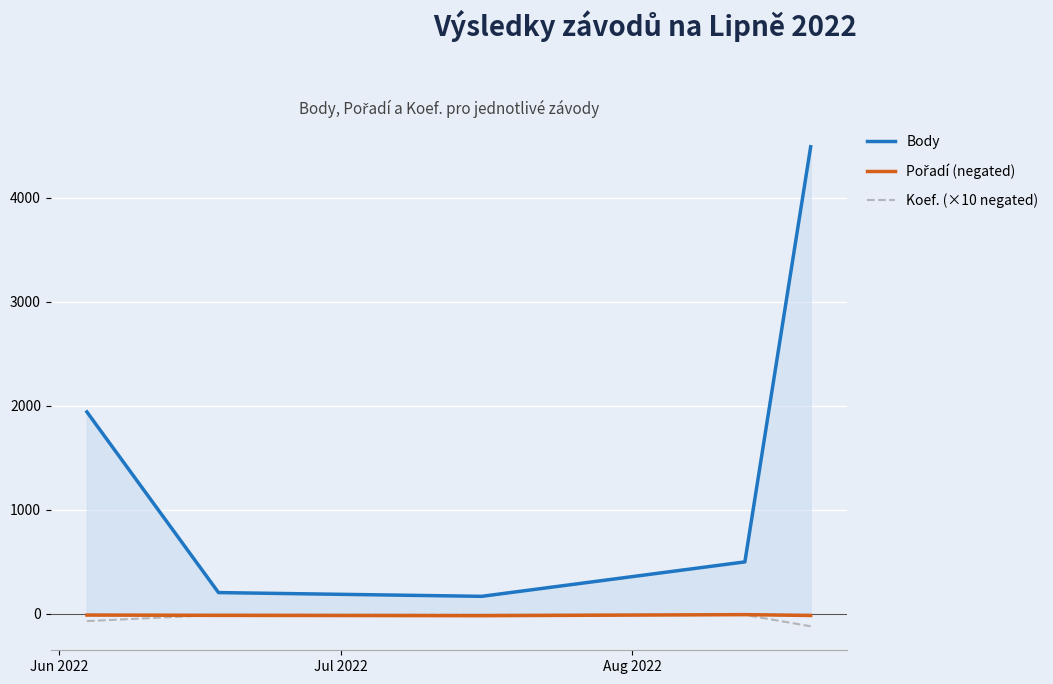

True or false: Koef. (×10 negated) and Body intersect in this chart.

False